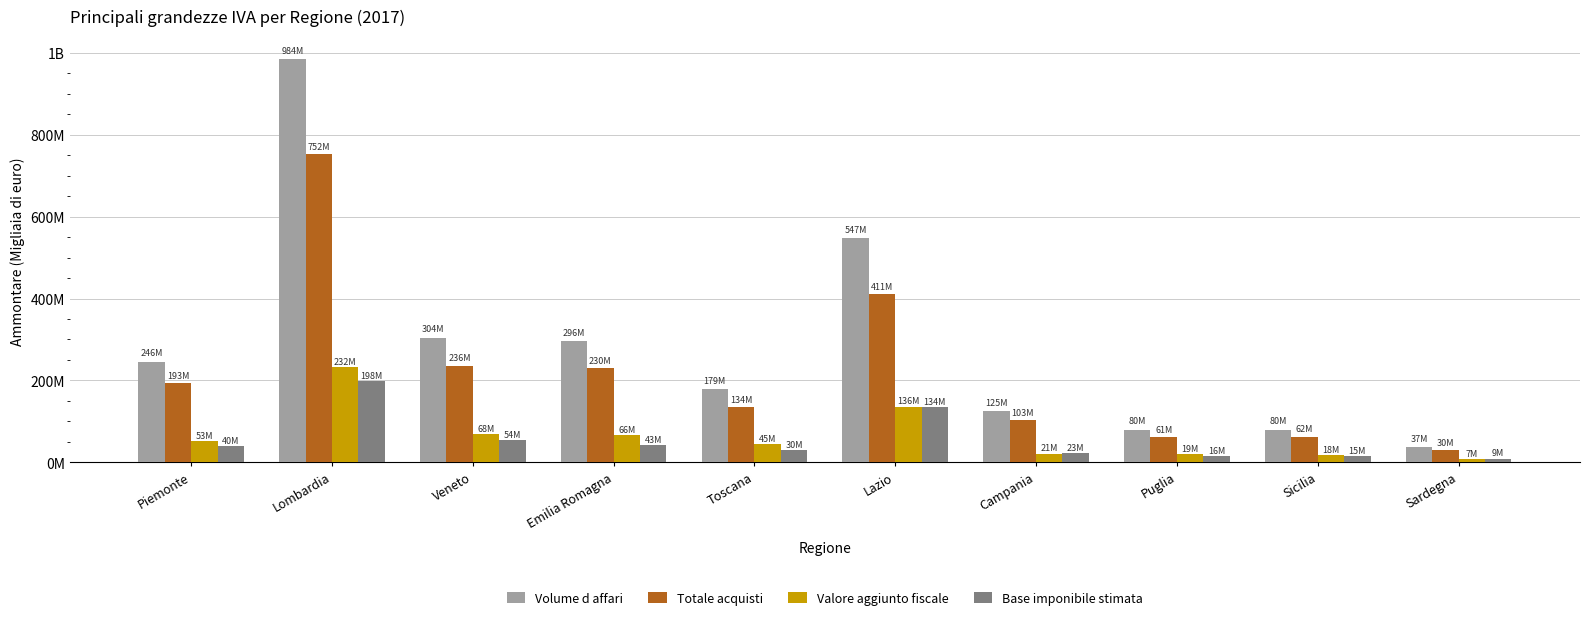

Where does the Base imponibile stimata series first go above 39912627?

Lombardia